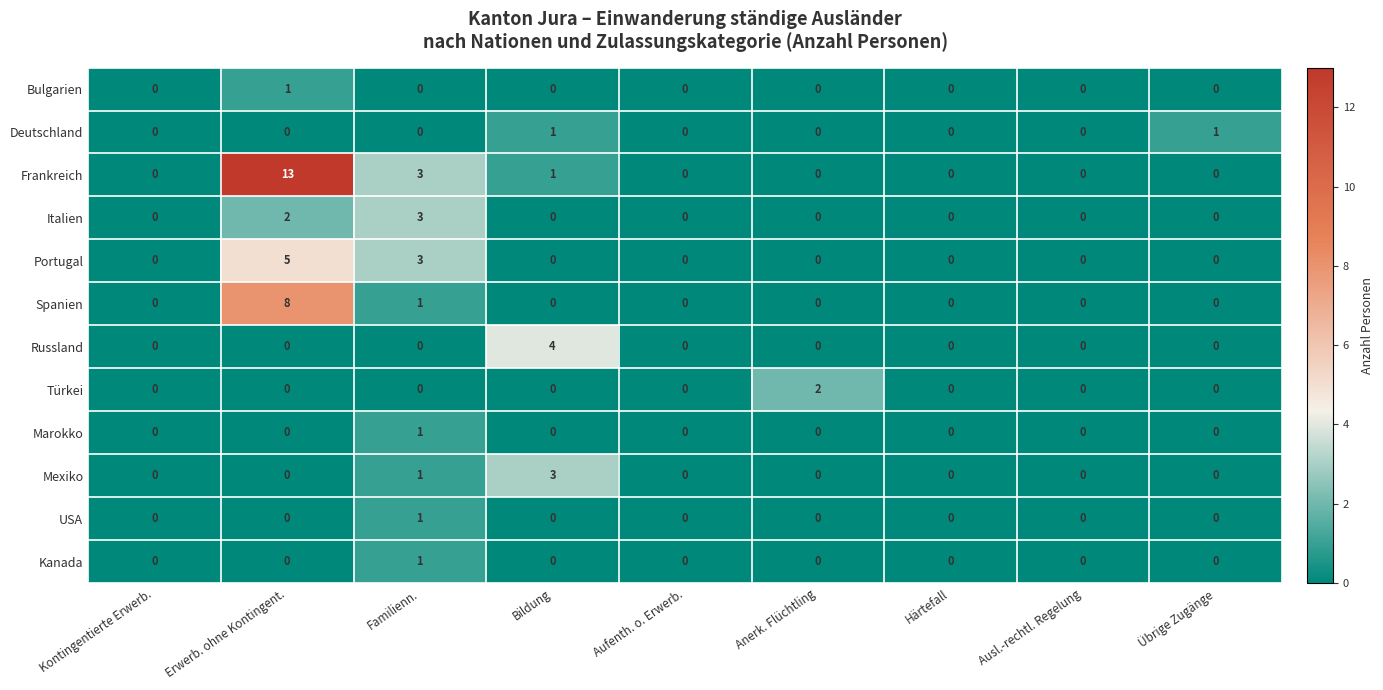

Which series has the widest spread of values?

Frankreich